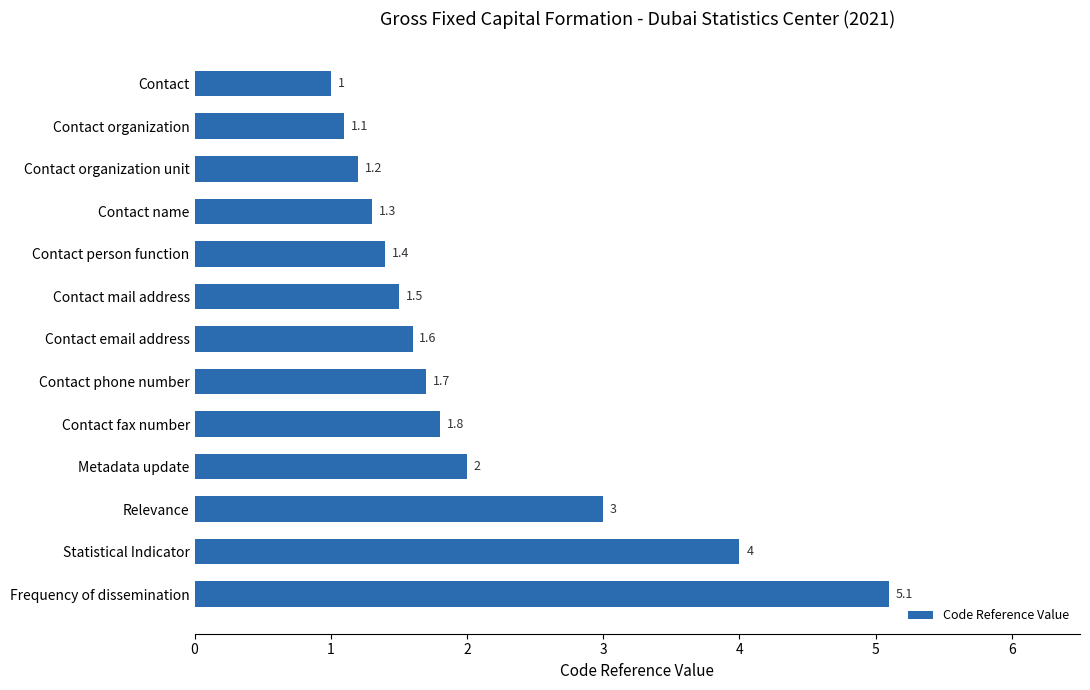

At which label is the value closest to 3?

Relevance